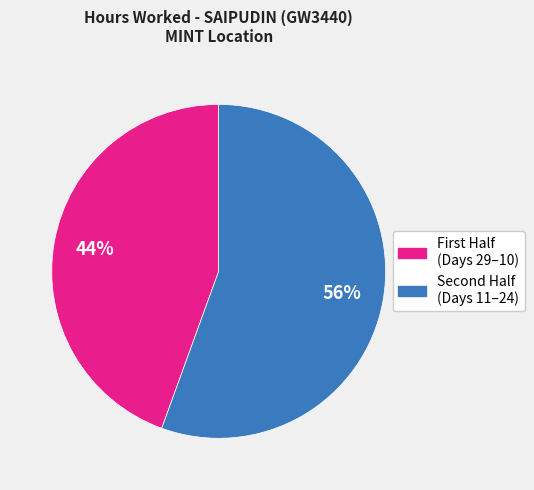

Count the number of slices in the pie.

2